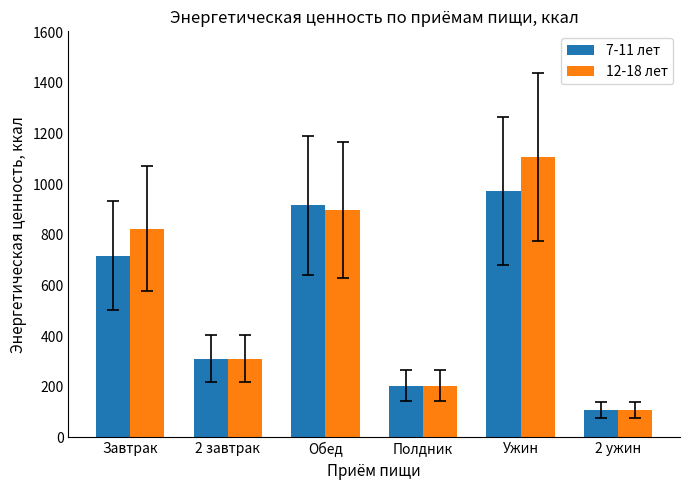

Which series has the largest total across all categories?

12-18 лет